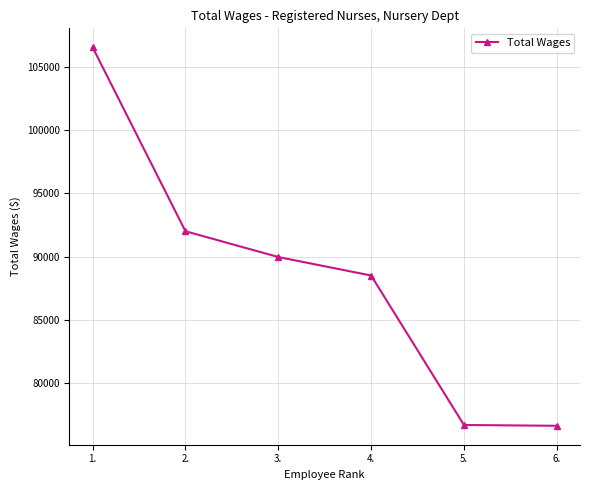

What is the value of the 3rd point from the left?

89967